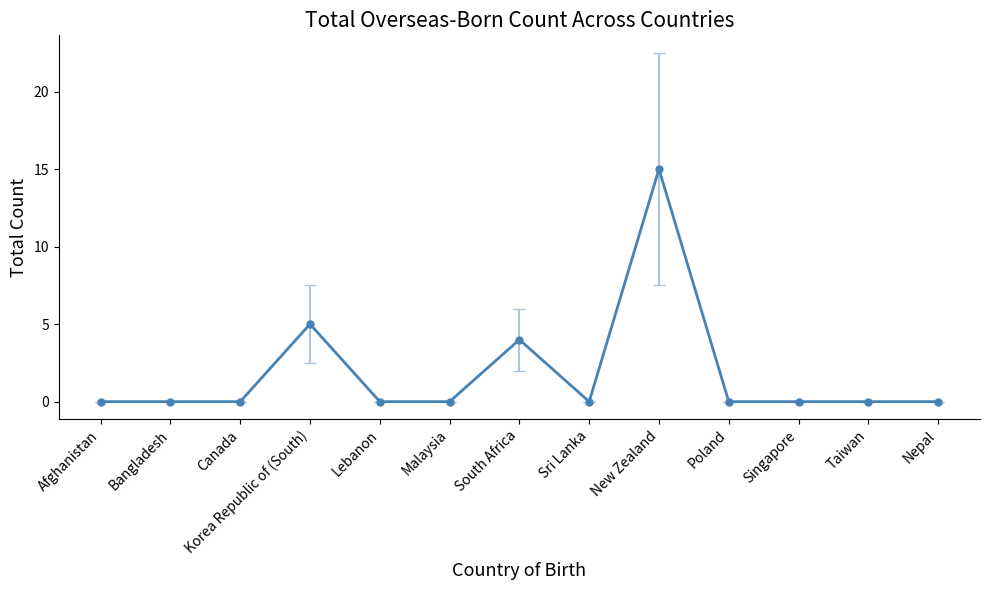

At which label is the value closest to 7?

Korea Republic of (South)